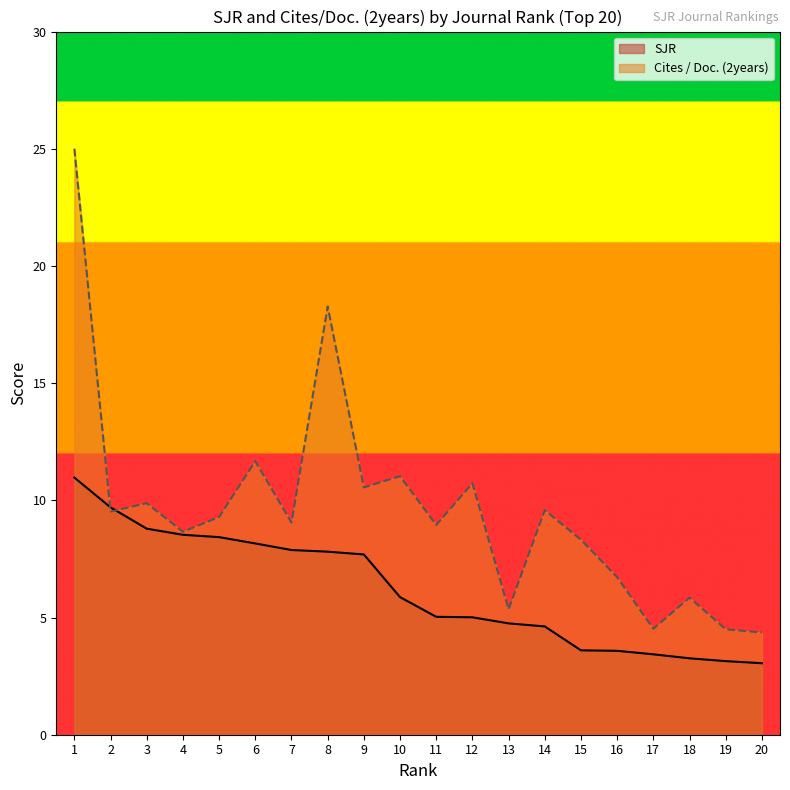

Which series has the widest spread of values?

Cites / Doc. (2years)